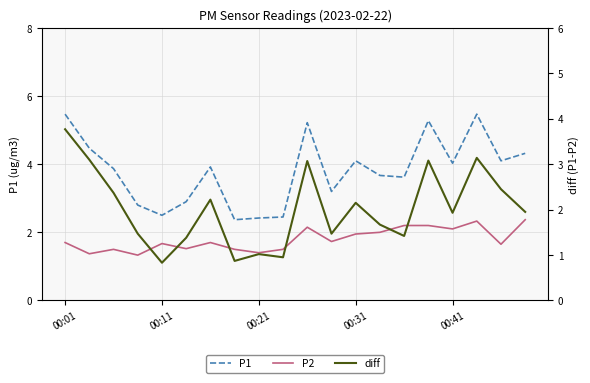

The P1 series shows 3.9 at 6. True or false?

True